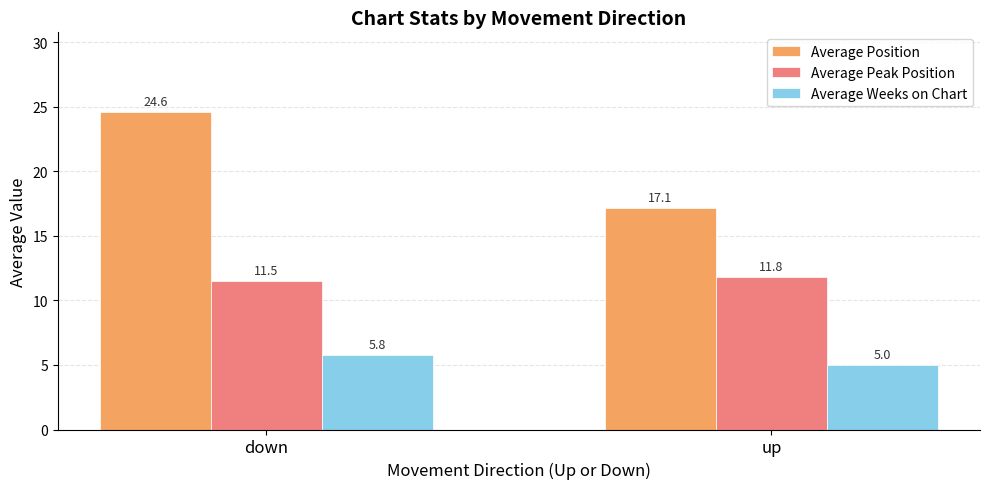

Is it true that Average Position equals 11.0 at up?

False